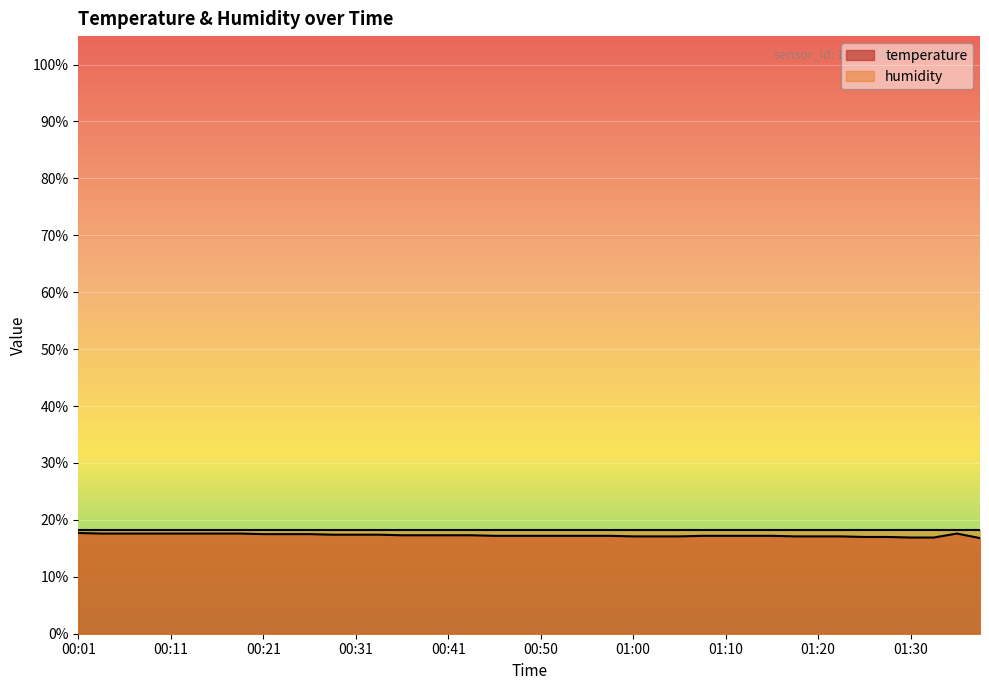

What is the label of the 11th point from the right?

01:12